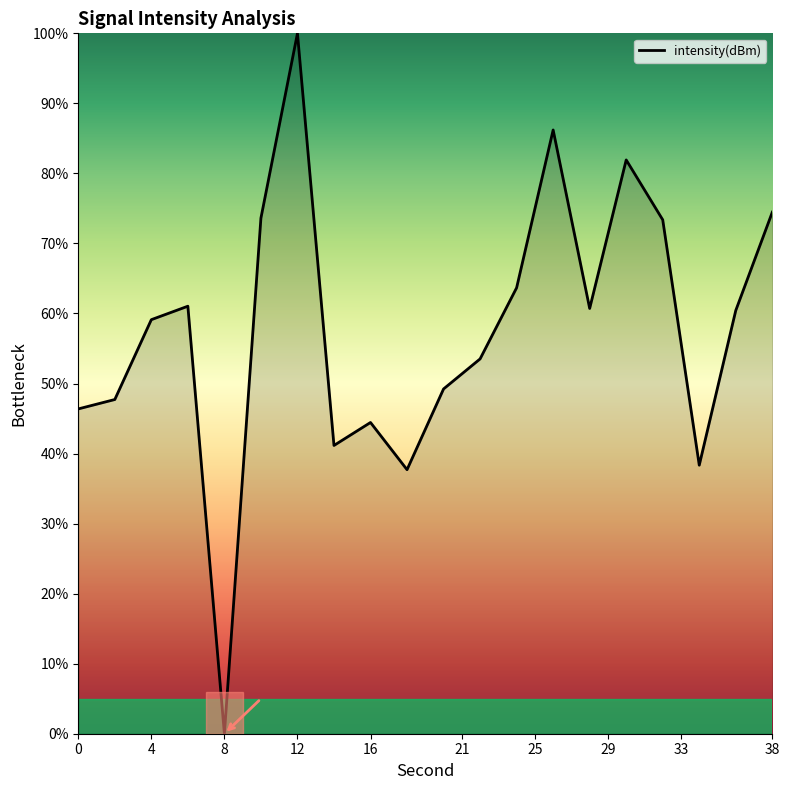

Does the chart have visible grid lines?

No